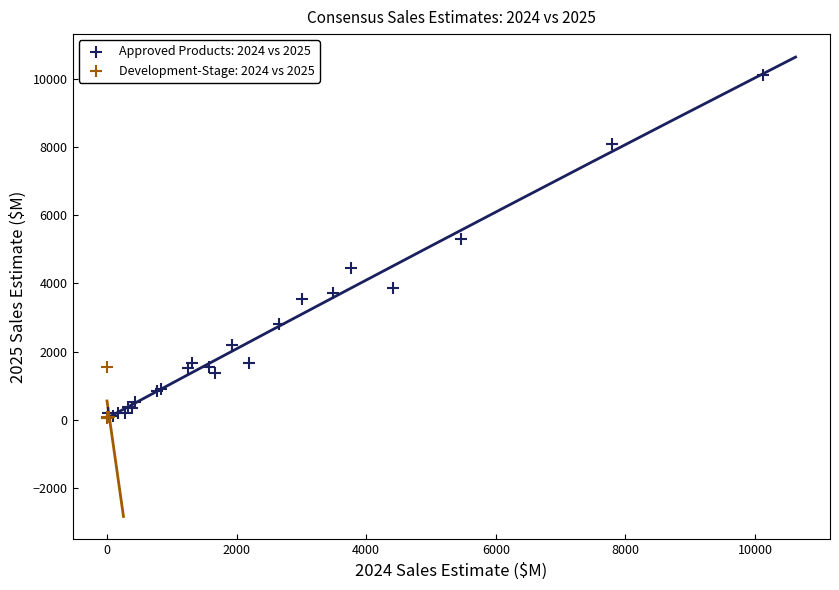

What are all the series names shown in the legend?

Approved Products: 2024 vs 2025, Development-Stage: 2024 vs 2025